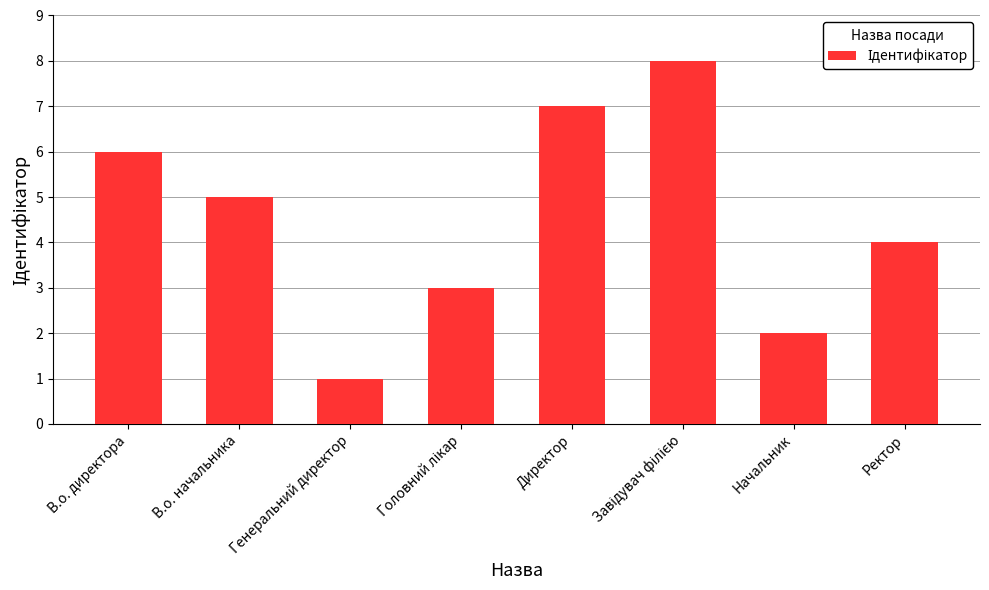

Which category has the lowest value across all series?

Генеральний директор